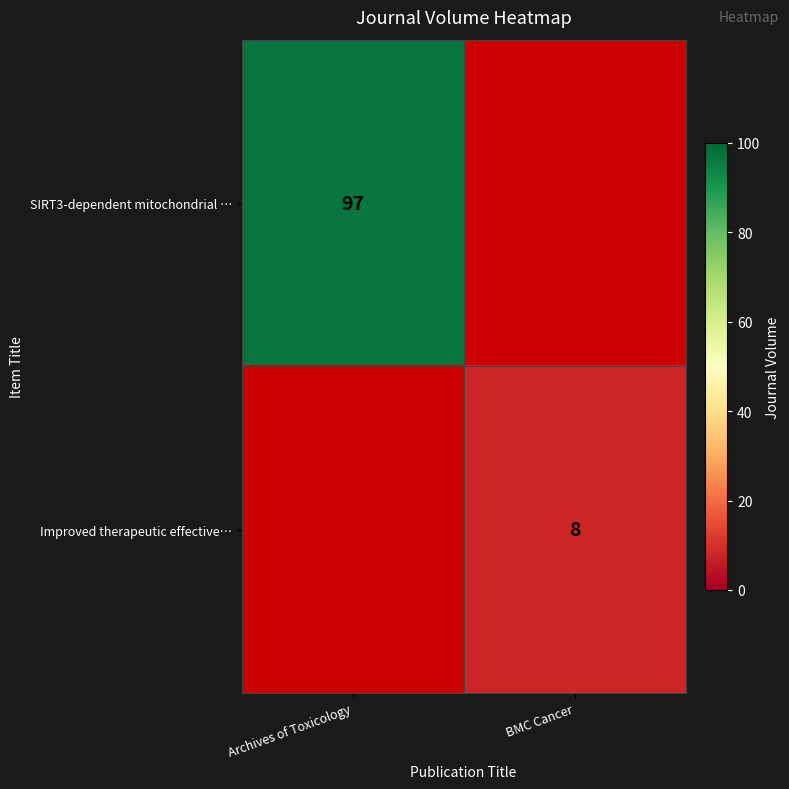

The value of Improved therapeutic effective… at BMC Cancer is 8. True or false?

True